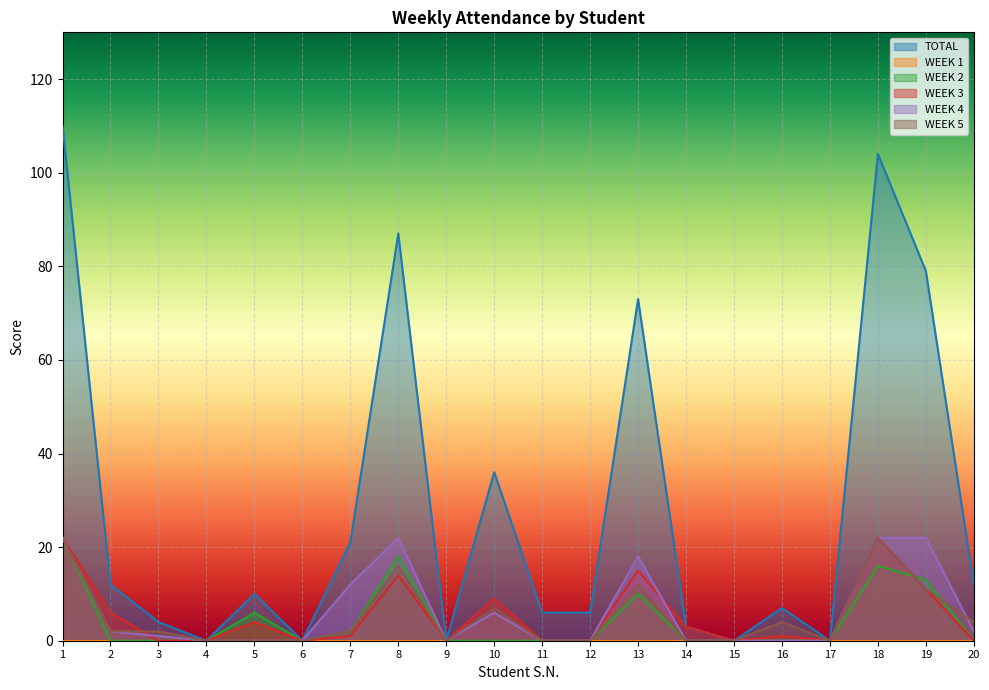

At which category does WEEK 5 reach its first local valley?

9